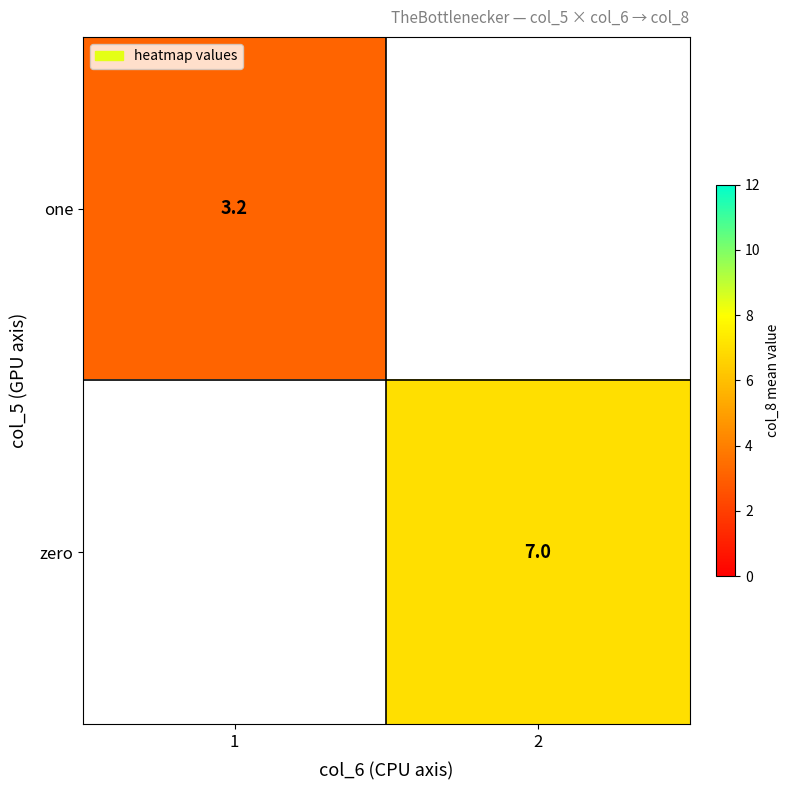

How many series are shown in this chart?

2